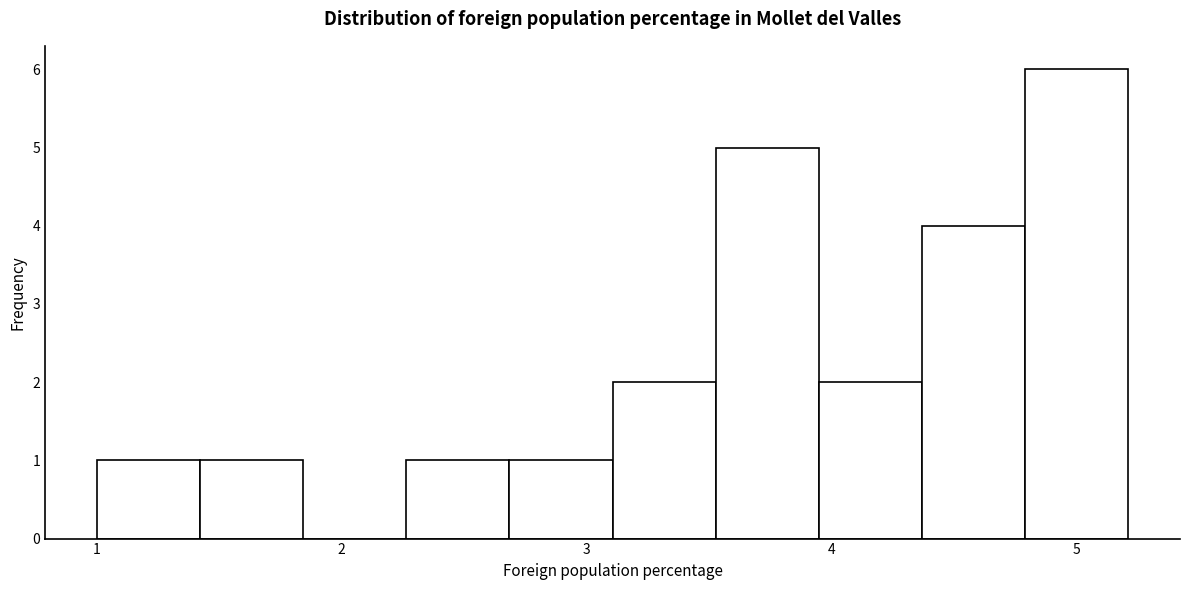

Over which range of the x-axis is the bar tallest?

4.8 to 5.2